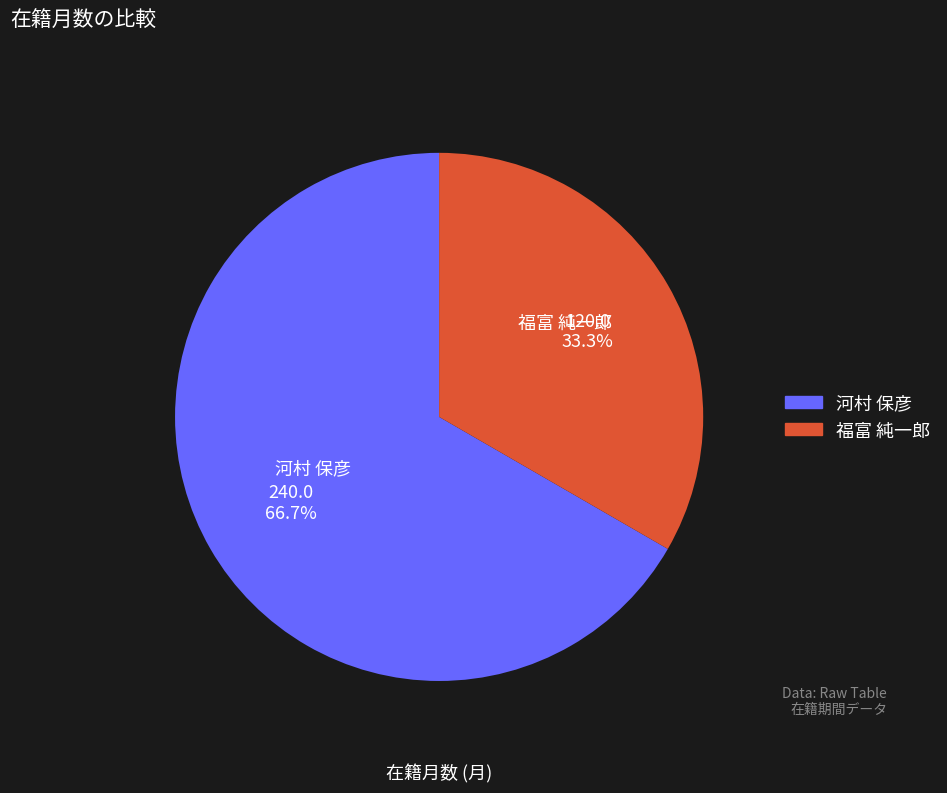

Approximately how many times larger is the value at 河村 保彦 compared to 福富 純一郎?

2.0